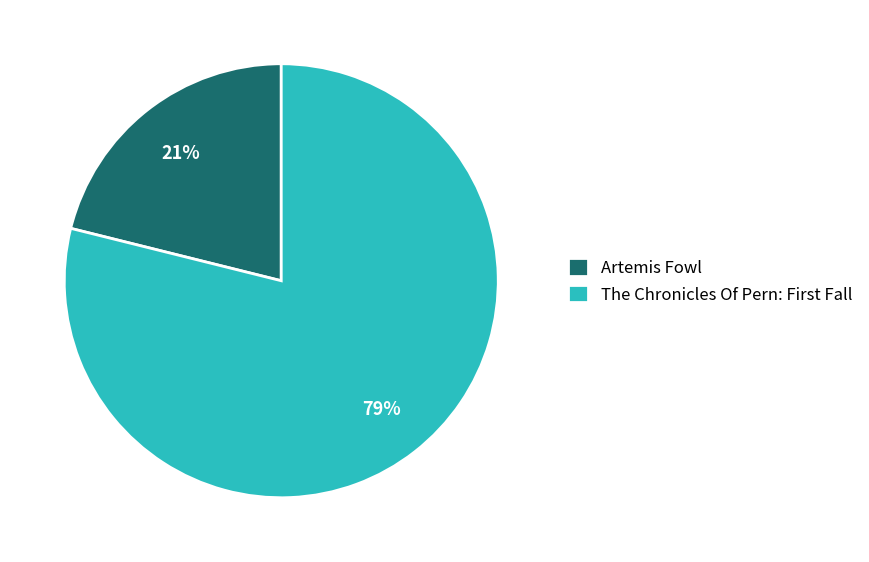

How many segments does this pie chart have?

2